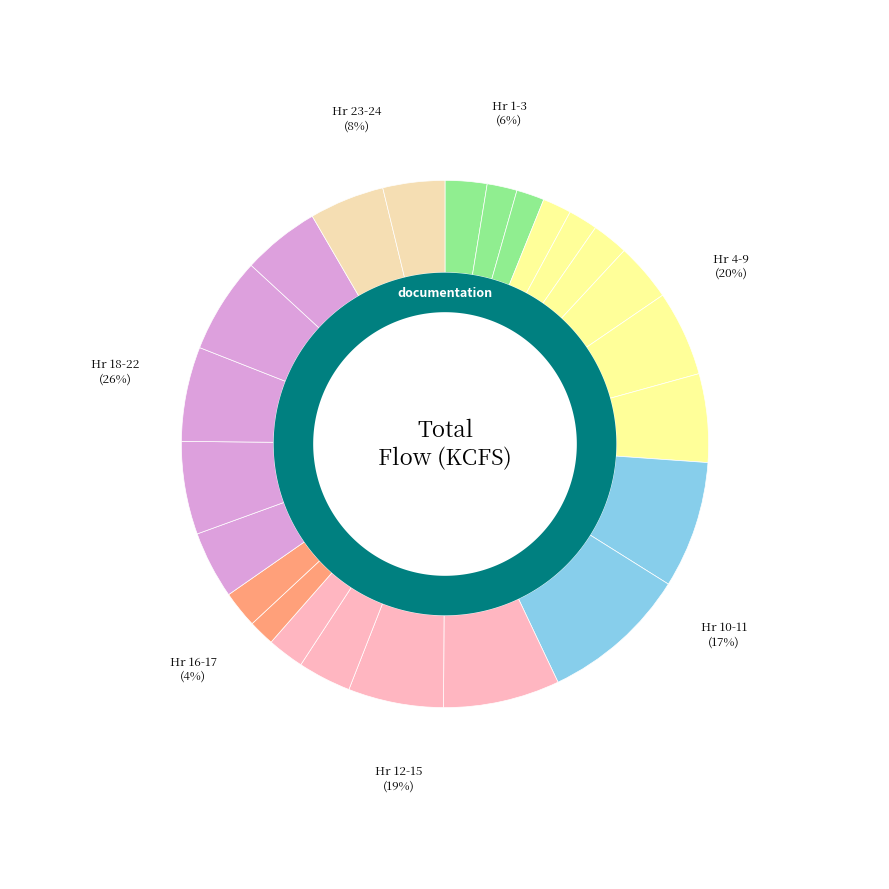

How many slices are in this pie chart?

24